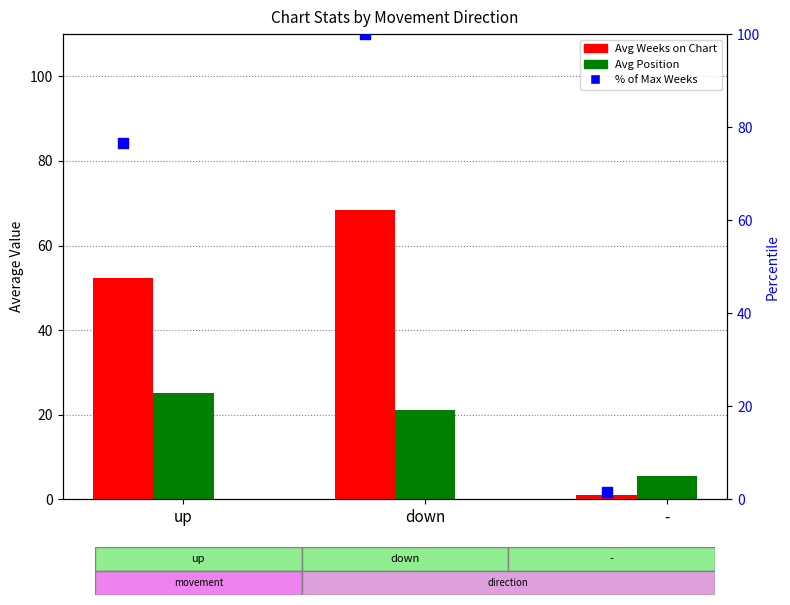

Which series contains the highest Y value?

% of Max Weeks